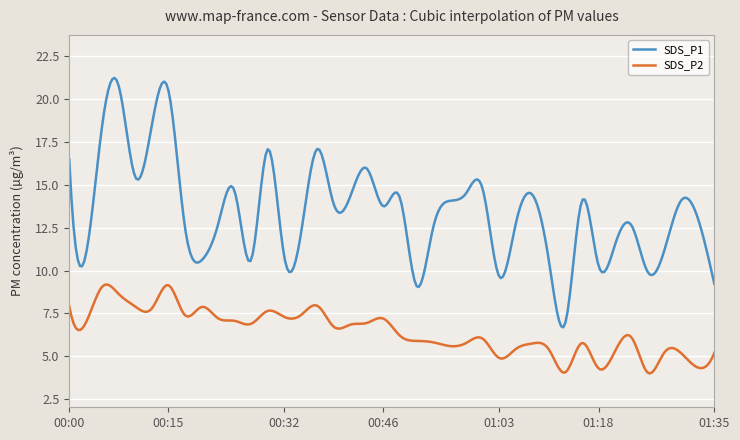

Does the chart display data point markers on the line(s)?

No